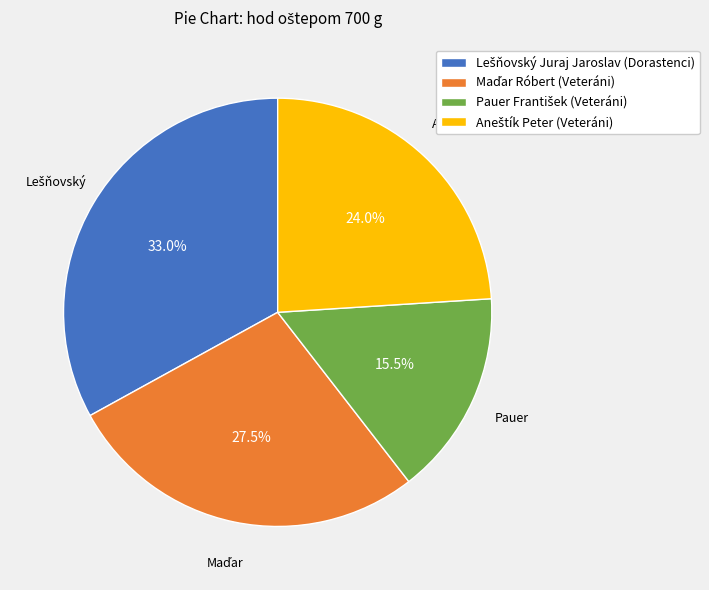

Does any single category account for the majority?

No